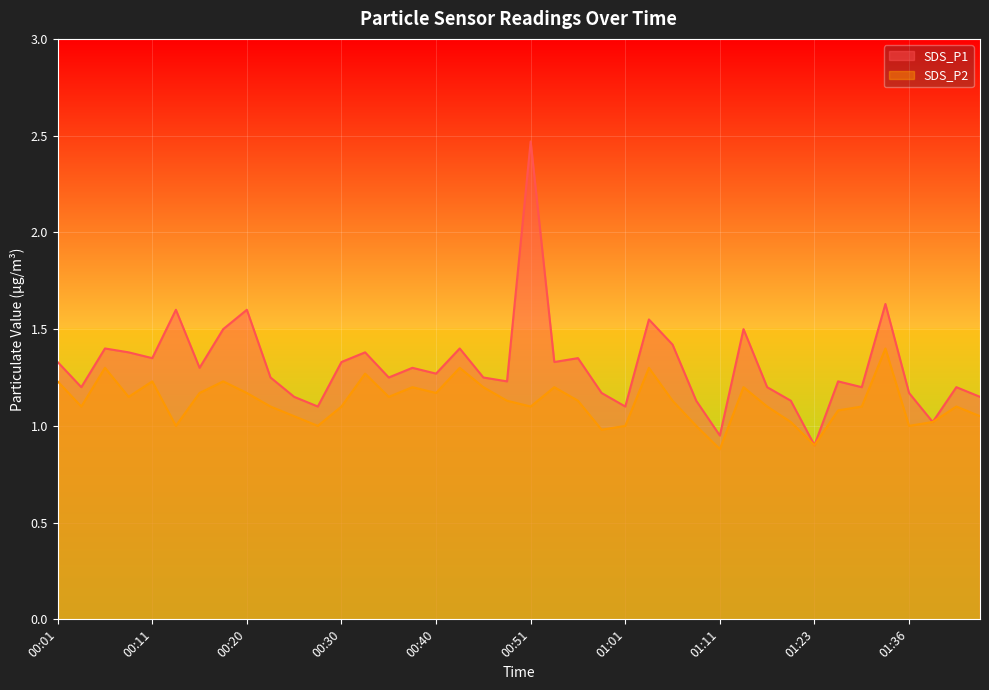

Reading left to right, extract all data points from this chart.

SDS_P1: 00:01=1.3	00:03=1.2	00:06=1.4	00:08=1.4	00:11=1.4	00:13=1.6	00:16=1.3	00:18=1.5	00:20=1.6	00:23=1.2	00:25=1.1	00:28=1.1	00:30=1.3	00:33=1.4	00:35=1.2	00:38=1.3	00:40=1.3	00:43=1.4	00:45=1.2	00:48=1.2	00:51=2.5	00:53=1.3	00:56=1.4	00:58=1.2	01:01=1.1	01:03=1.6	01:06=1.4	01:09=1.1	01:11=0.9	01:14=1.5	01:17=1.2	01:20=1.1	01:23=0.9	01:26=1.2	01:30=1.2	01:33=1.6	01:36=1.2	01:39=1.0	01:42=1.2	01:44=1.1
SDS_P2: 00:01=1.2	00:03=1.1	00:06=1.3	00:08=1.1	00:11=1.2	00:13=1.0	00:16=1.2	00:18=1.2	00:20=1.2	00:23=1.1	00:25=1.1	00:28=1.0	00:30=1.1	00:33=1.3	00:35=1.1	00:38=1.2	00:40=1.2	00:43=1.3	00:45=1.2	00:48=1.1	00:51=1.1	00:53=1.2	00:56=1.1	00:58=1.0	01:01=1.0	01:03=1.3	01:06=1.1	01:09=1.0	01:11=0.9	01:14=1.2	01:17=1.1	01:20=1.0	01:23=0.9	01:26=1.1	01:30=1.1	01:33=1.4	01:36=1.0	01:39=1.0	01:42=1.1	01:44=1.1